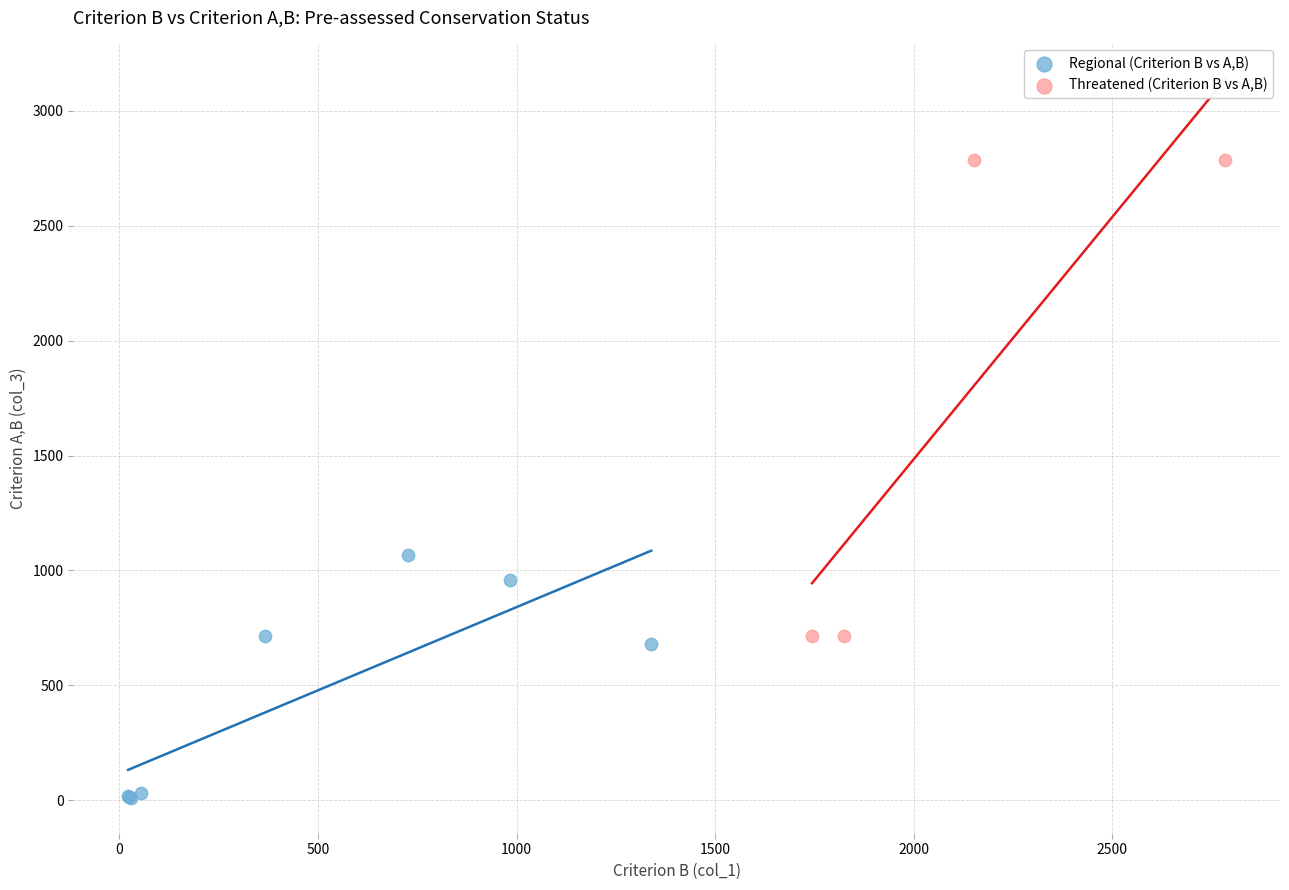

What are all the series names shown in the legend?

Regional (Criterion B vs A,B), Threatened (Criterion B vs A,B)